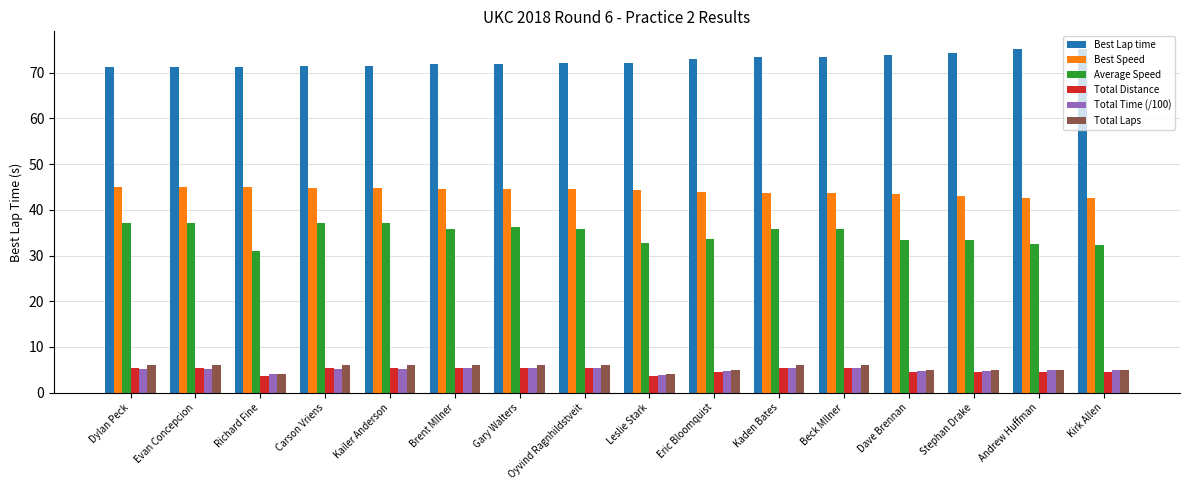

Which series has the largest total across all categories?

Best Lap time